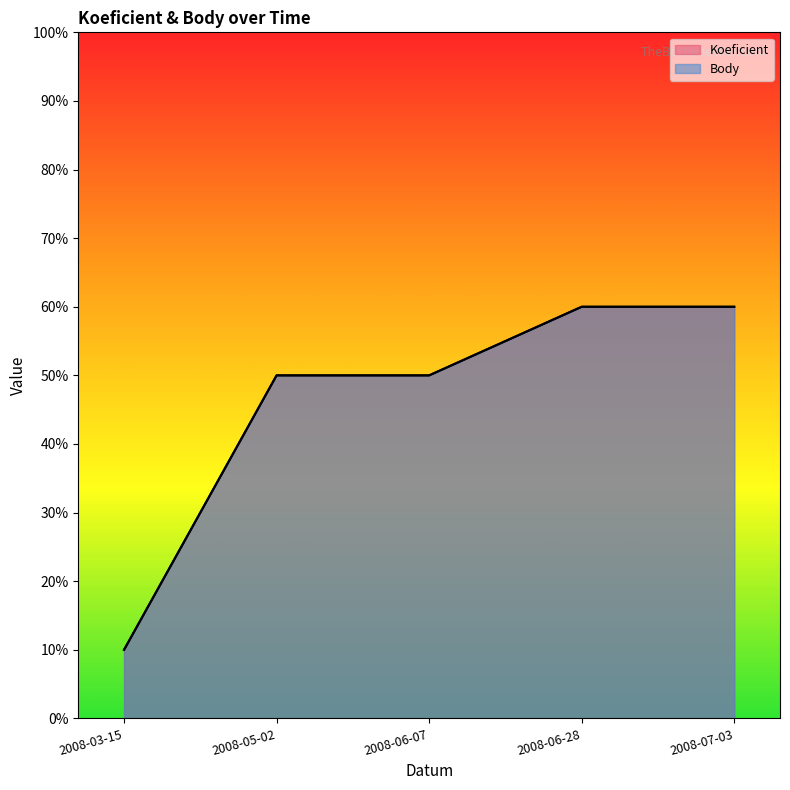

At which label does Koeficient reach its peak?

2008-06-28